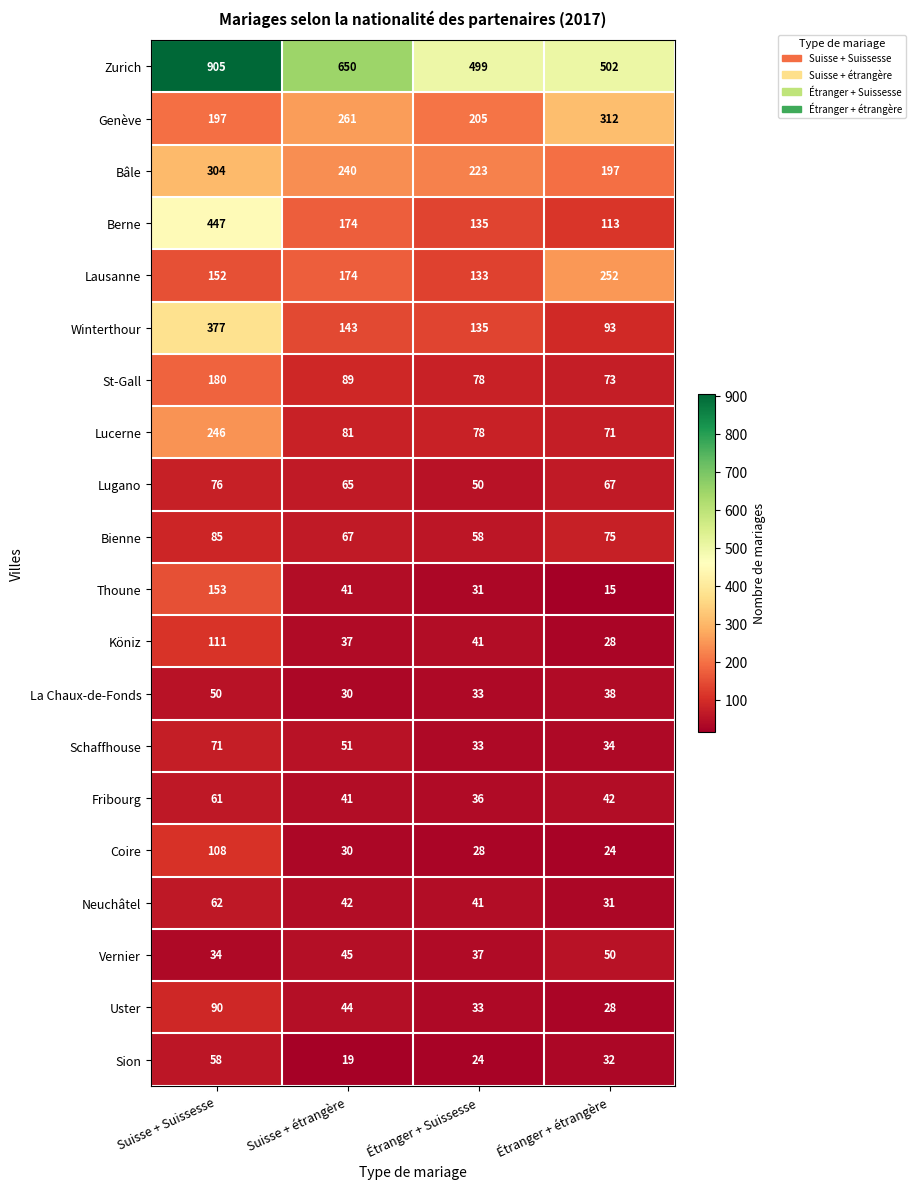

At Suisse + Suissesse, list the series in order from smallest to largest.

Vernier, La Chaux-de-Fonds, Sion, Fribourg, Neuchâtel, Schaffhouse, Lugano, Bienne, Uster, Coire, Köniz, Lausanne, Thoune, St-Gall, Genève, Lucerne, Bâle, Winterthour, Berne, Zurich